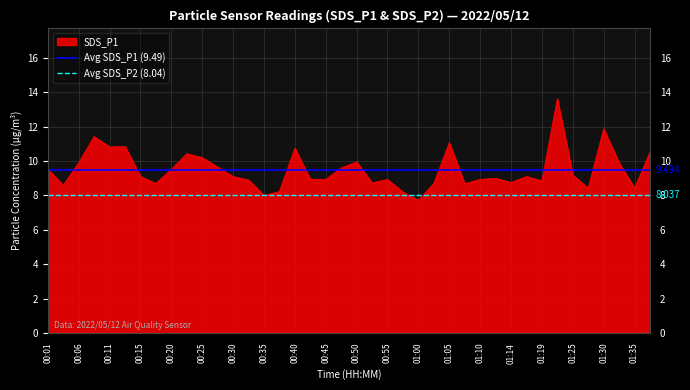

What is the maximum value for SDS_P1?

13.6